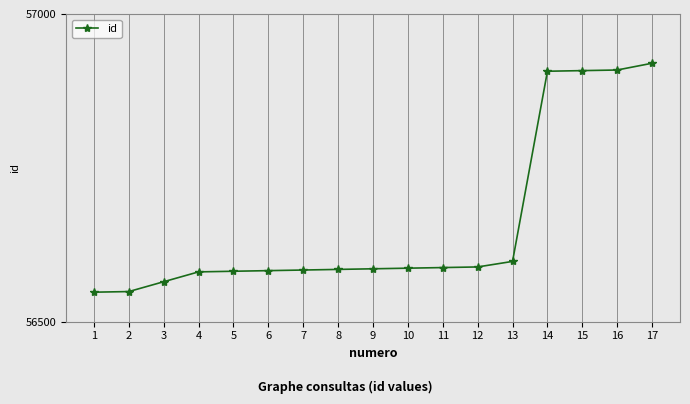

What is the greatest value displayed?

56920